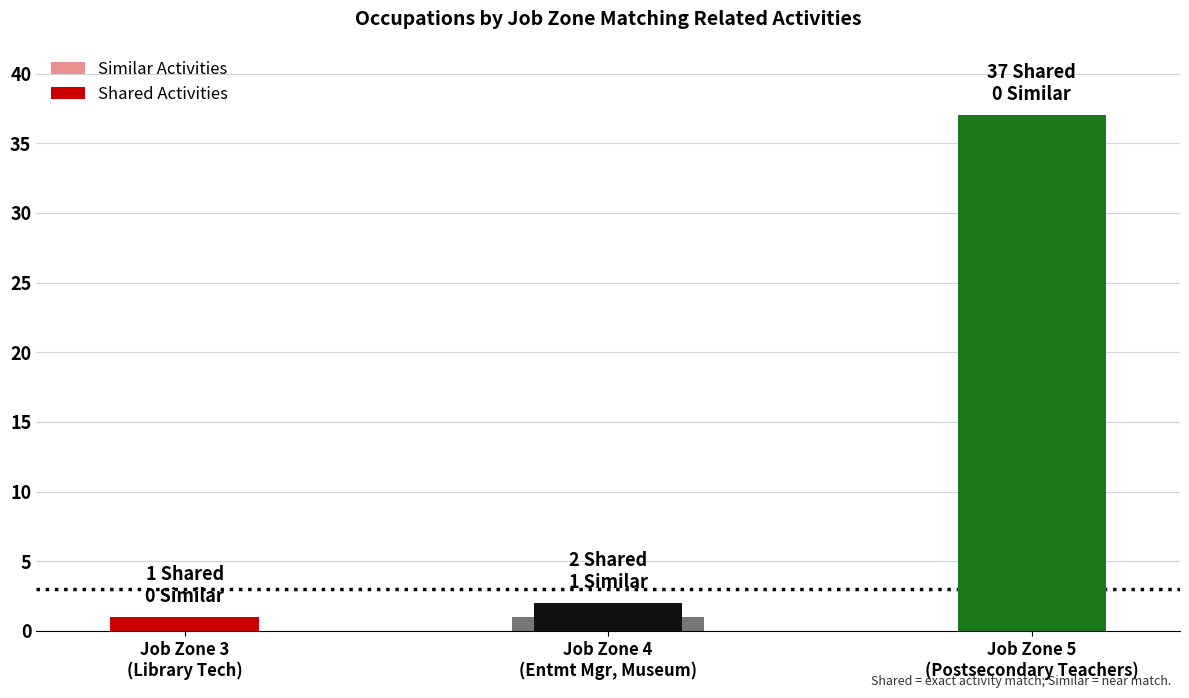

What position from the right is Job Zone 5
(Postsecondary Teachers)?

1